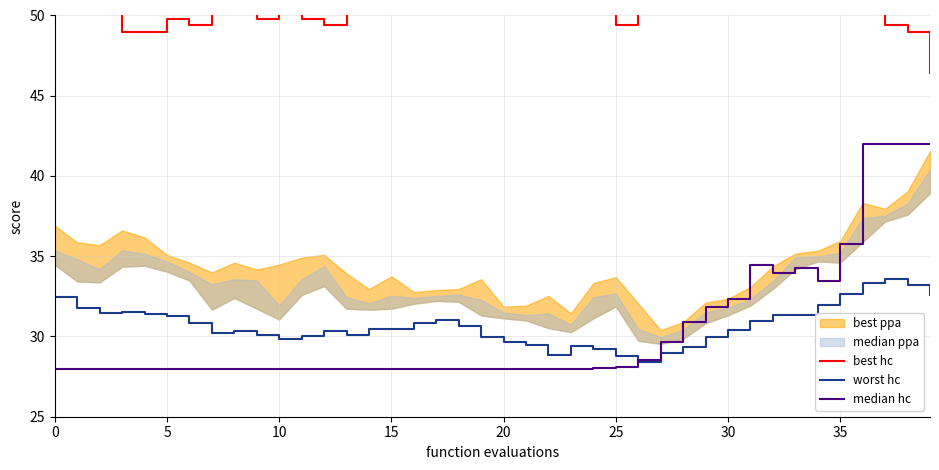

In best hc, how many points are higher than both neighbors (excluding endpoints)?

6